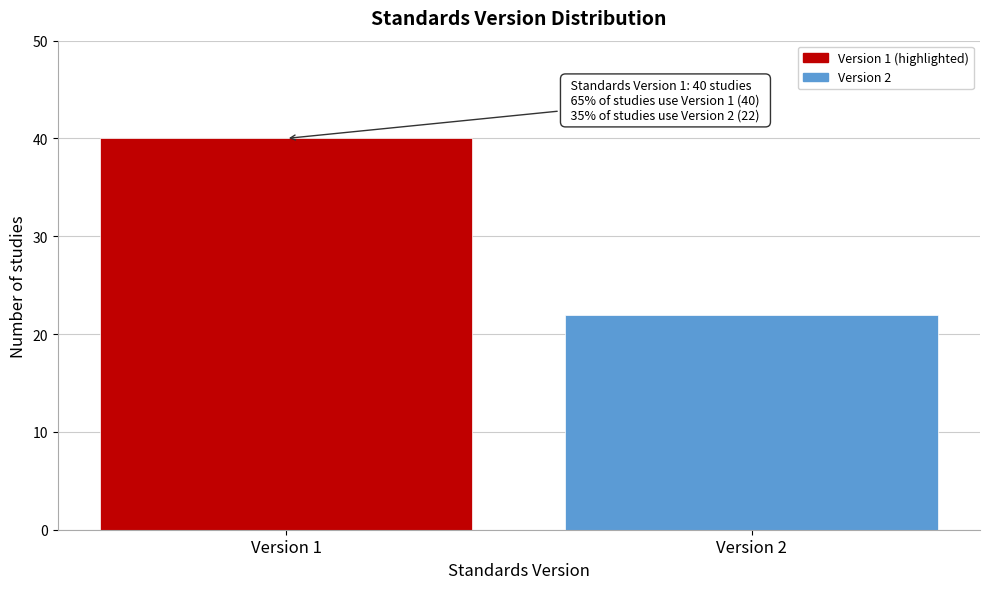

Reading right to left, list all the values displayed in this chart.

22	40